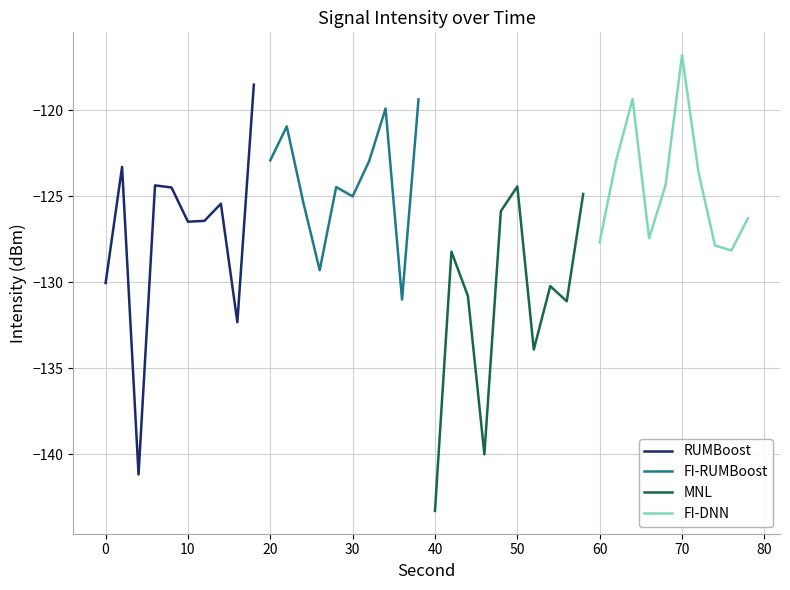

The RUMBoost series shows -199.0 at 10. True or false?

False